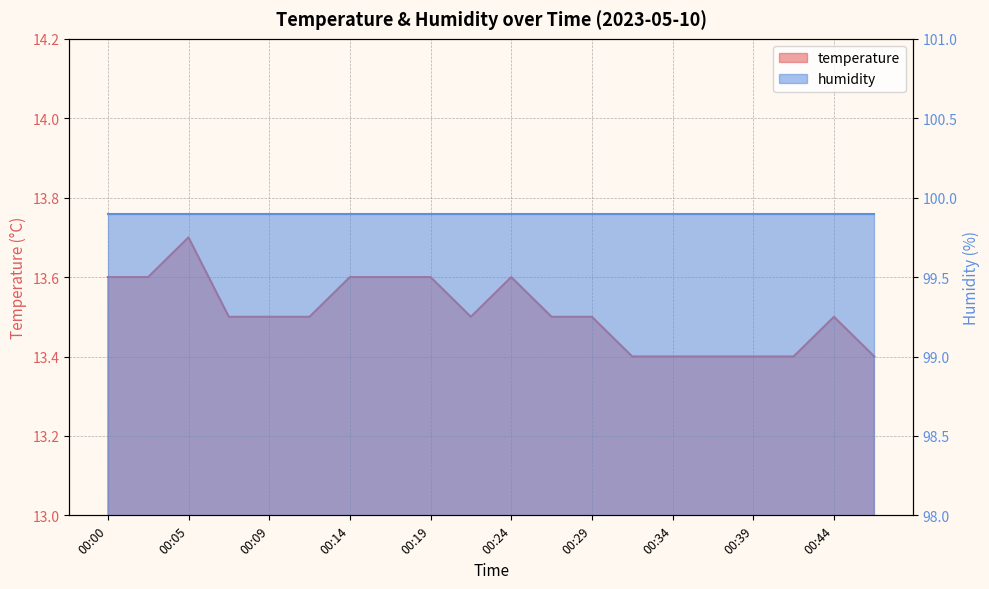

How many data points does each series have?

20